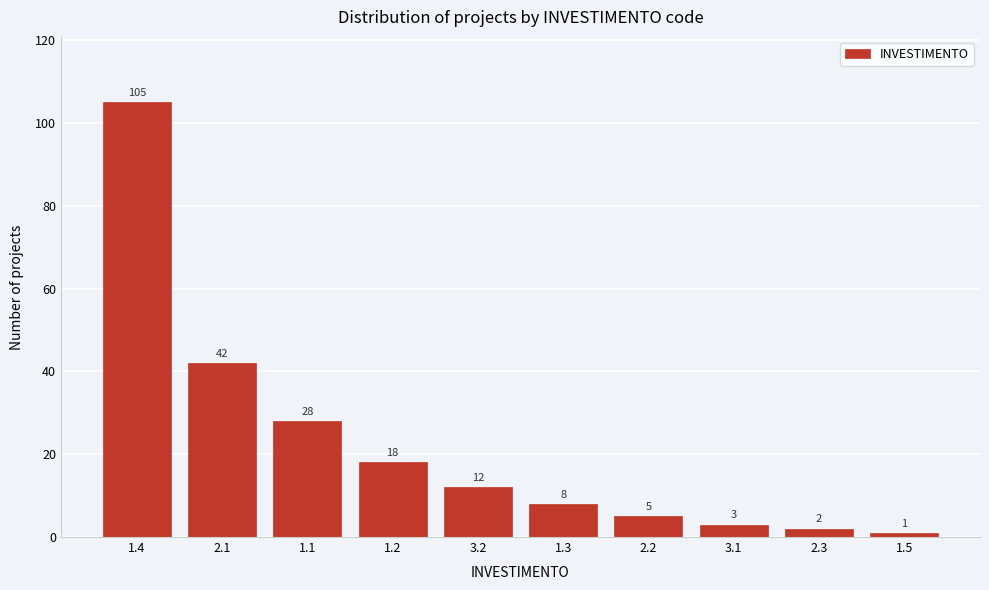

Reading left to right, extract all data points from this chart.

105	42	28	18	12	8	5	3	2	1